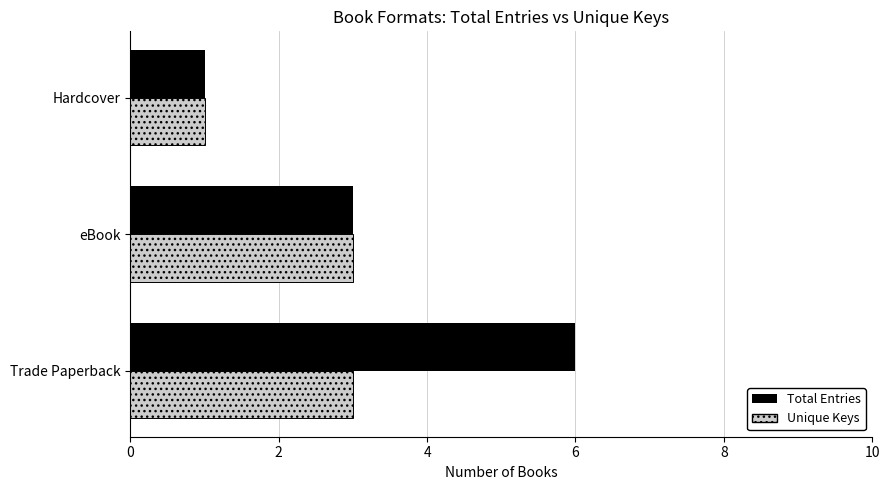

Which series has the largest total across all categories?

Total Entries